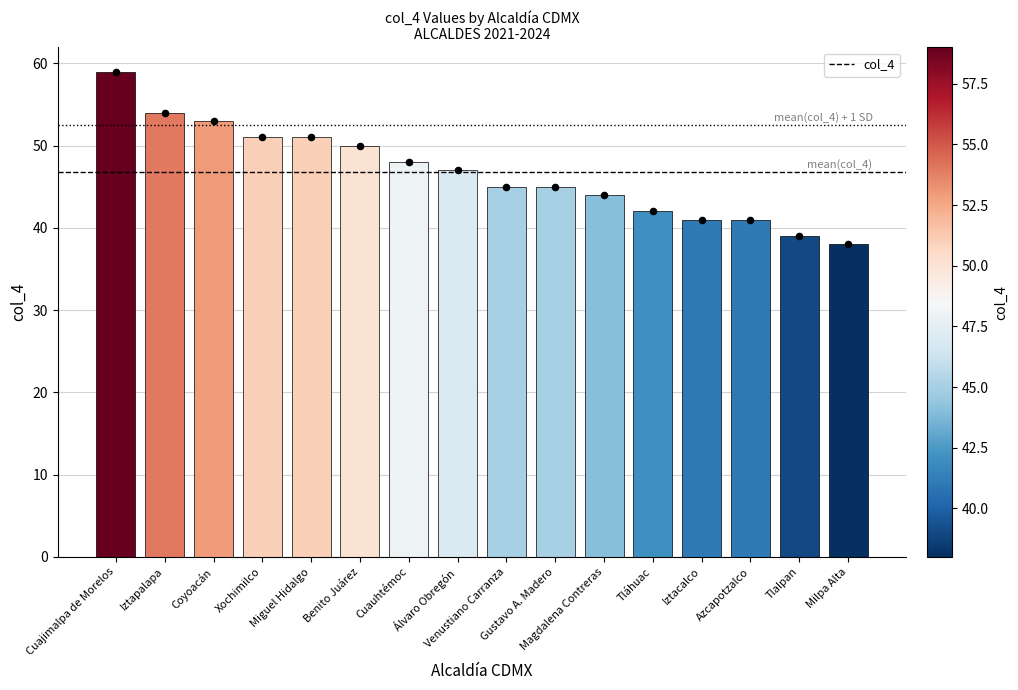

Between Iztacalco and Iztapalapa, which is larger?

Iztapalapa